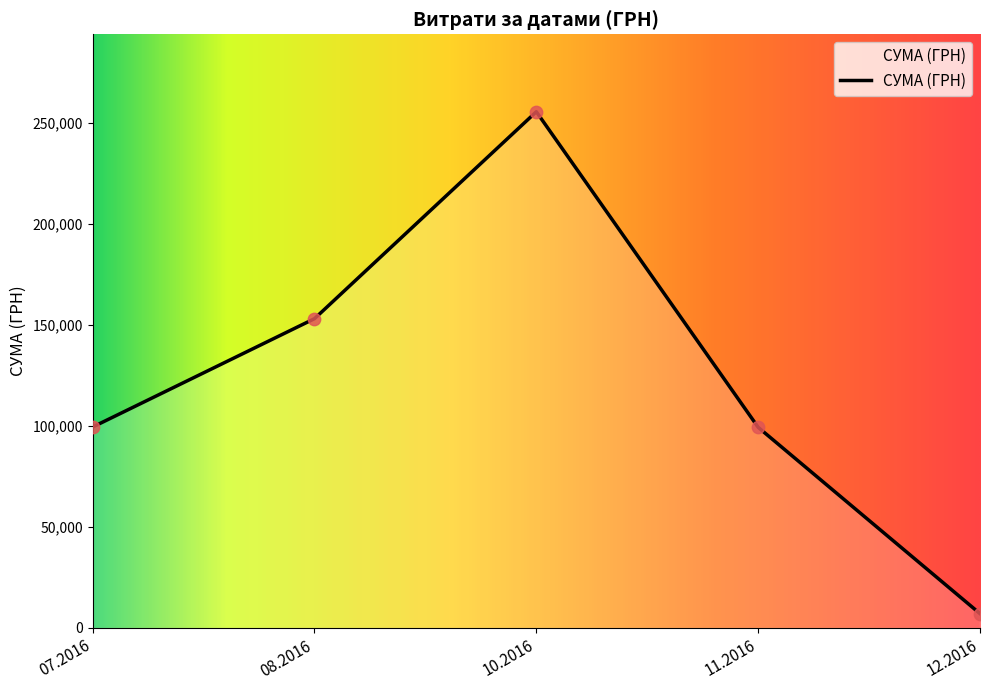

Between 10.2016 and 11.2016, which is larger?

10.2016